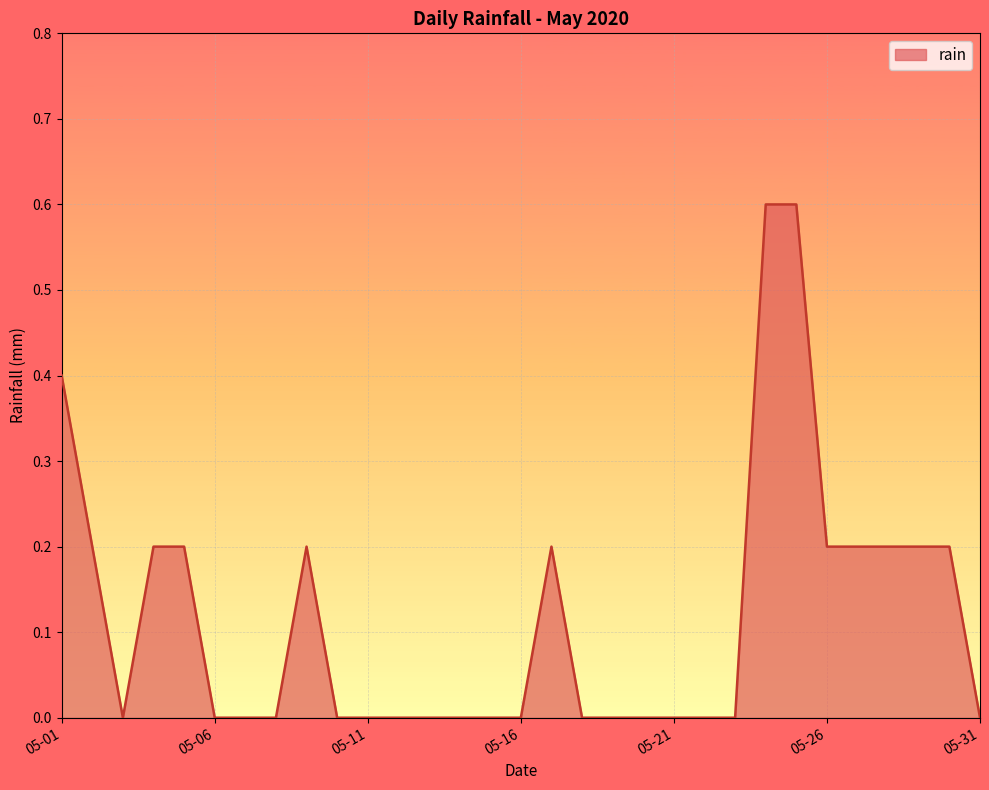

What is the difference between the maximum and minimum values?

0.6